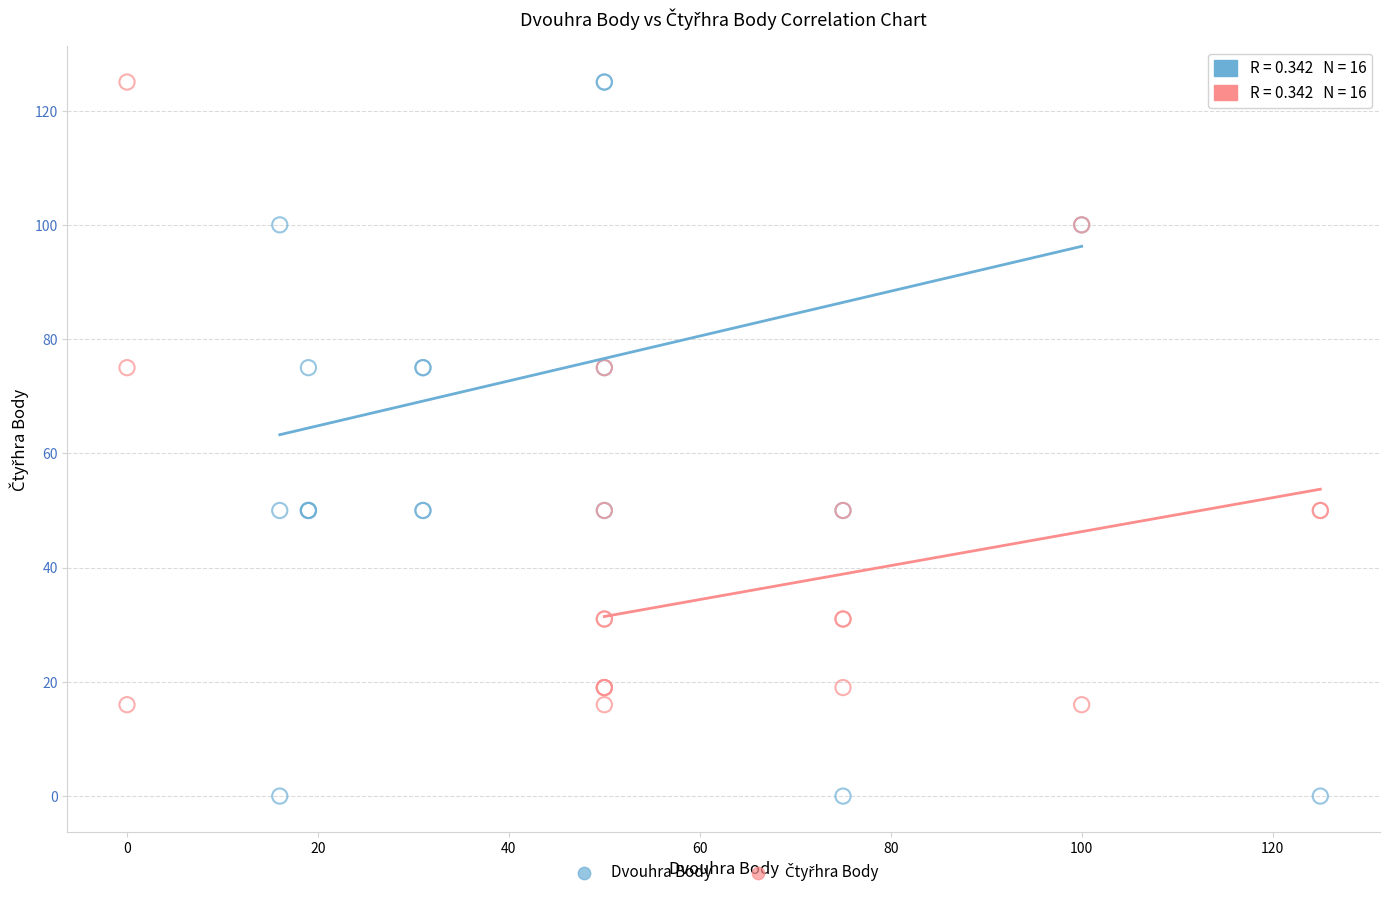

Which series has the widest spread of Y values?

Dvouhra Body